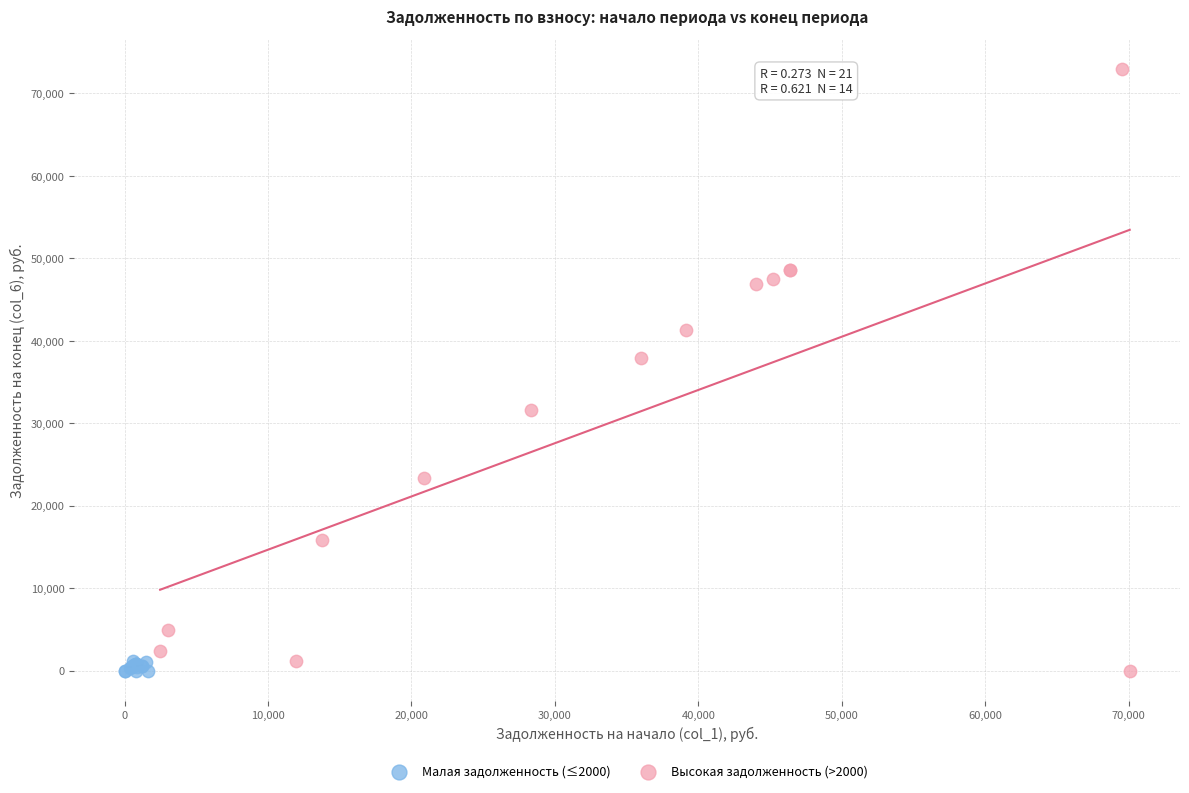

Which series contains the highest Y value?

Высокая задолженность (>2000)